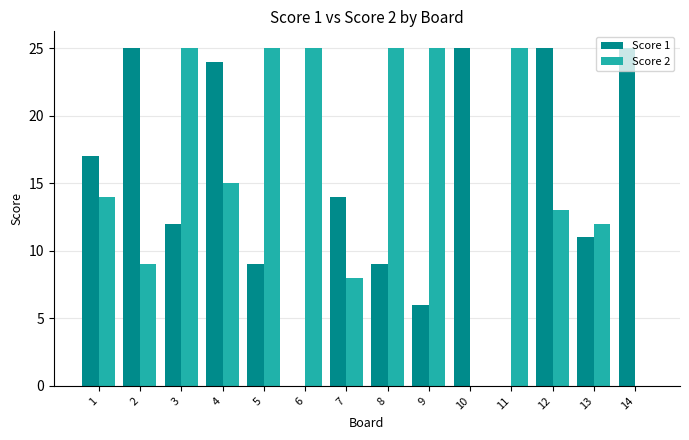

What are all the series names shown in the legend?

Score 1, Score 2